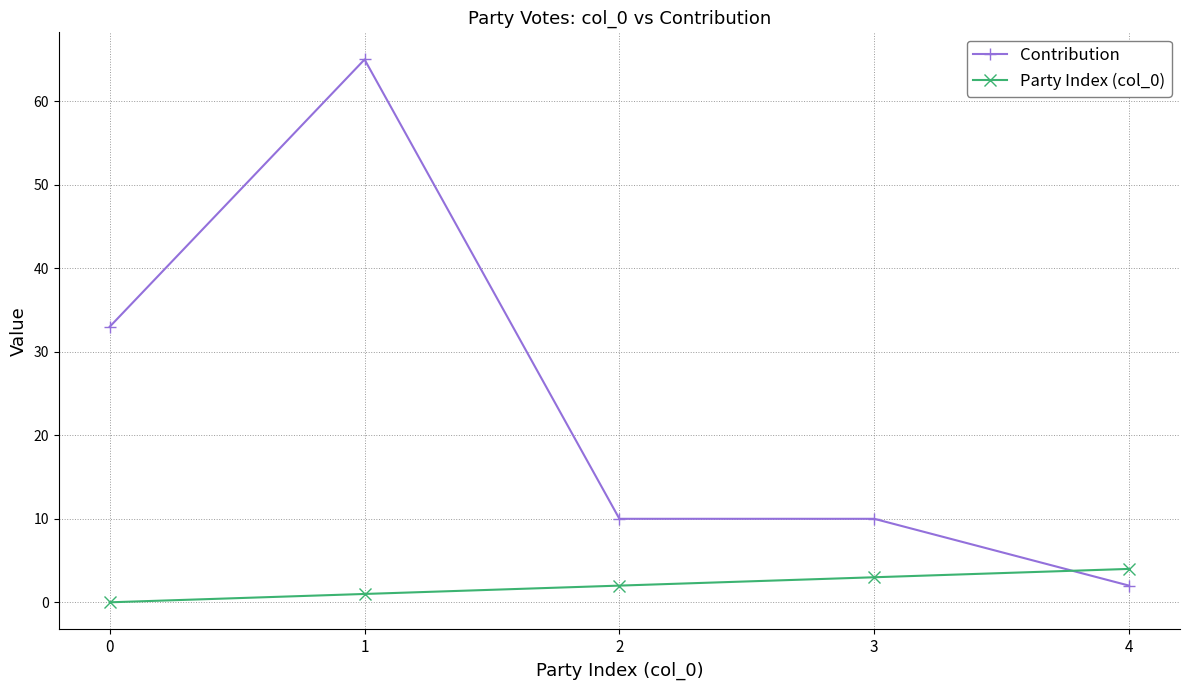

At which label does Contribution reach its peak?

1